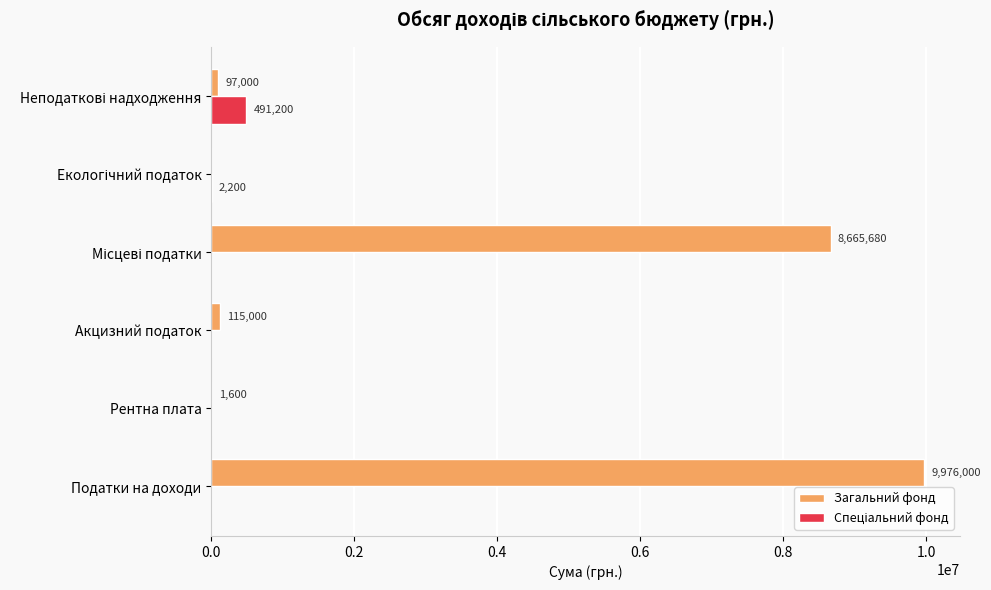

Which series has the largest total across all categories?

Загальний фонд